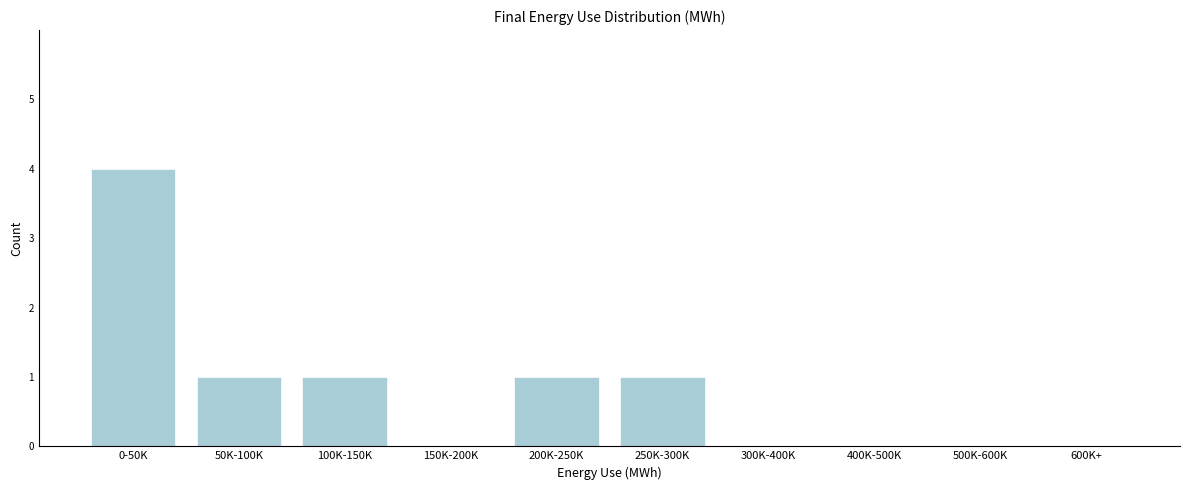

Reading left to right, transcribe all the data shown in this chart.

0-50K=4	50K-100K=1	100K-150K=1	150K-200K=0	200K-250K=1	250K-300K=1	300K-400K=0	400K-500K=0	500K-600K=0	600K+=0